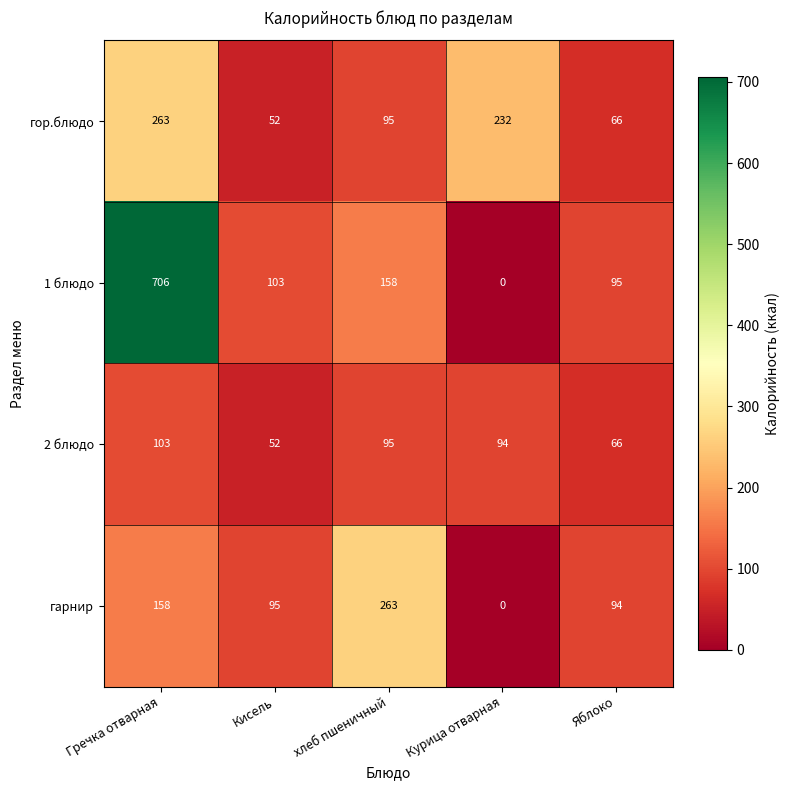

Read the гор.блюдо value at Гречка отварная.

263